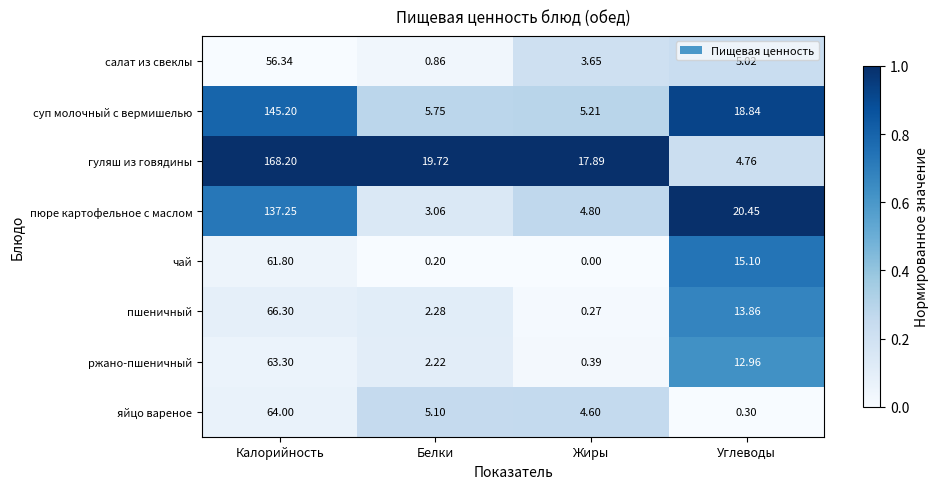

At which label does суп молочный с вермишелью first exceed 18?

Калорийность